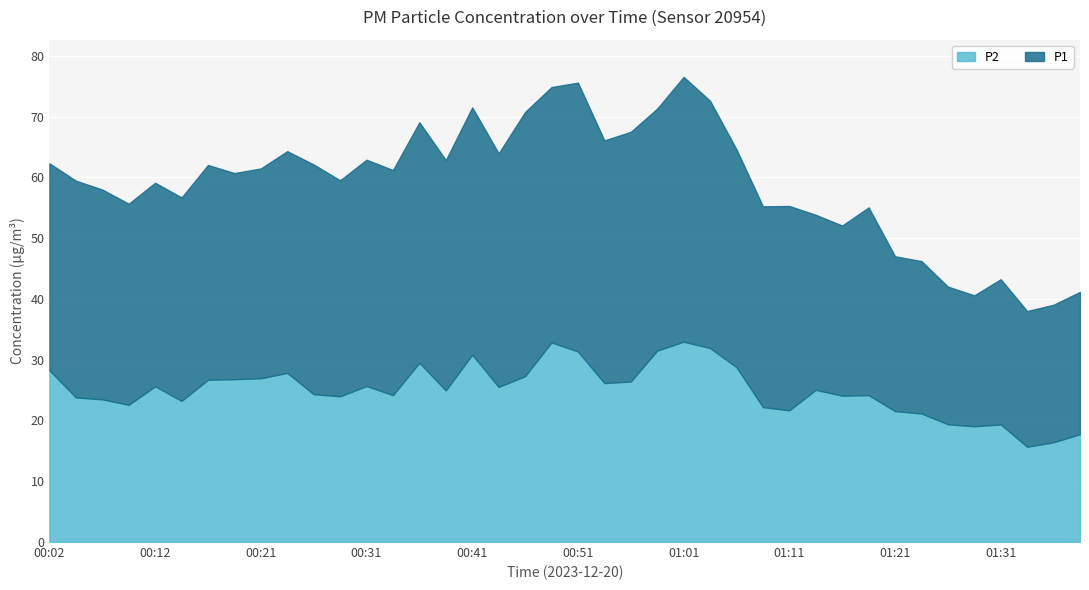

How many values in the P1 series exceed 35?

20